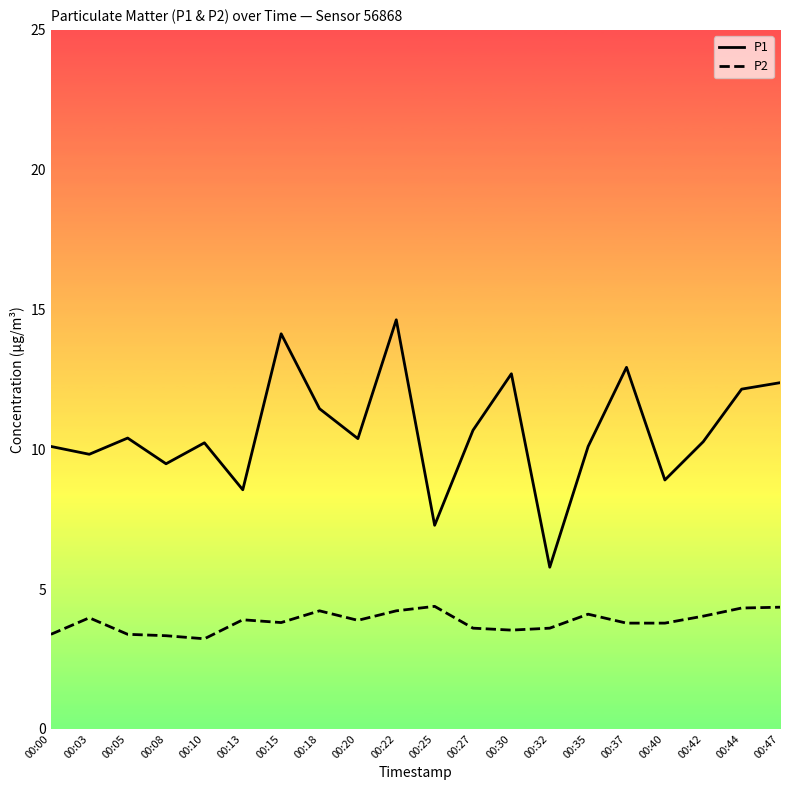

Is the value of P2 at 00:10 greater than the value of P1 at 00:44?

No